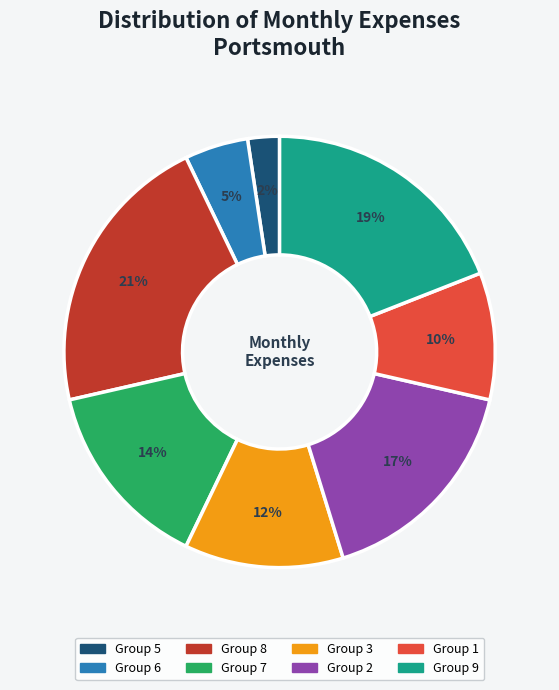

Is there a majority slice in this chart?

No